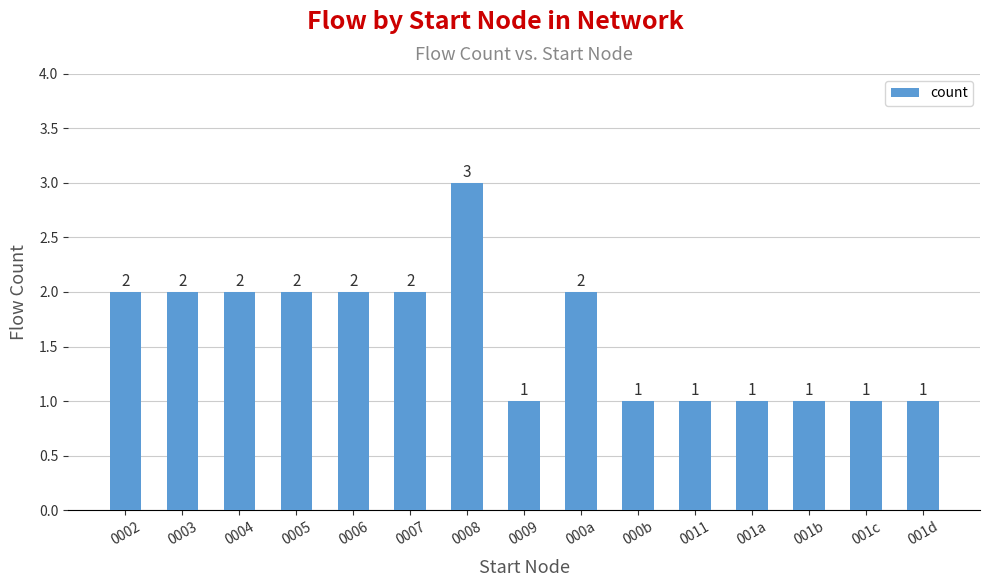

What is the label of the 11th bar from the left?

0011